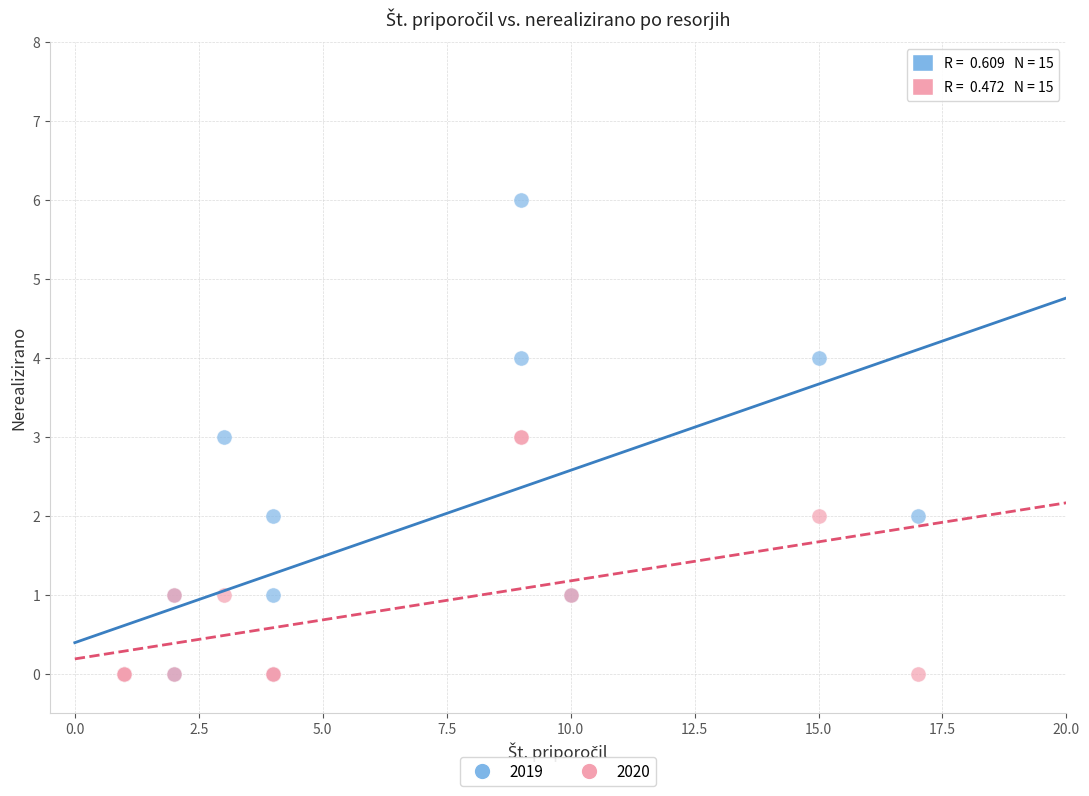

What are all the series names shown in the legend?

2019, 2020